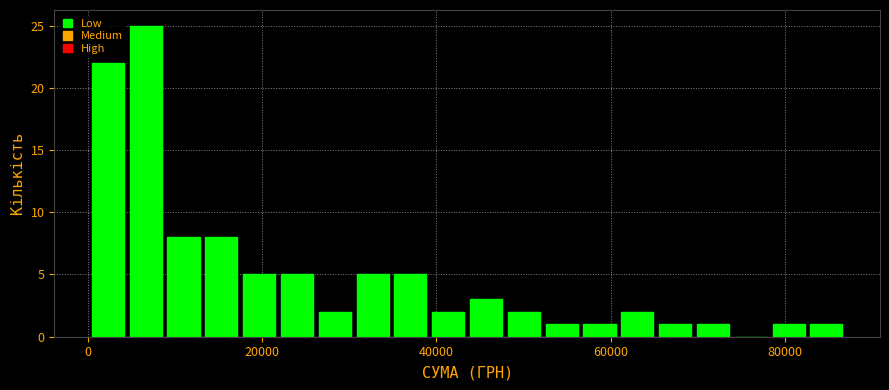

Read against the x-axis, roughly where is the centre of the tallest bar?

6000